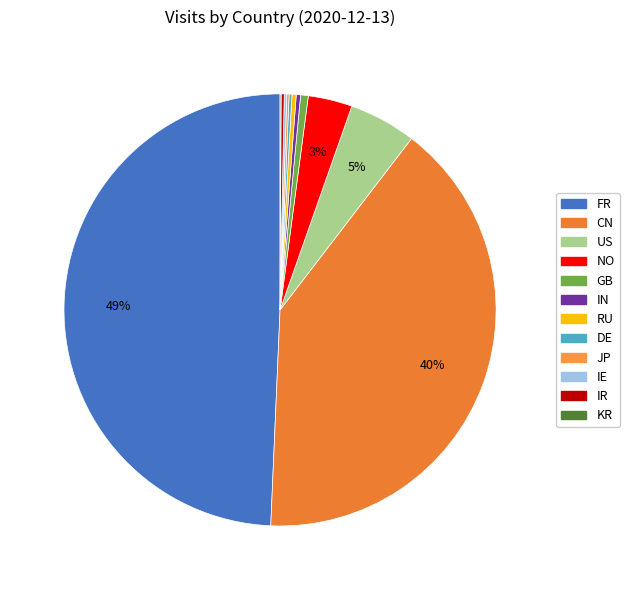

Combined, do JP and NO account for over 50%?

No